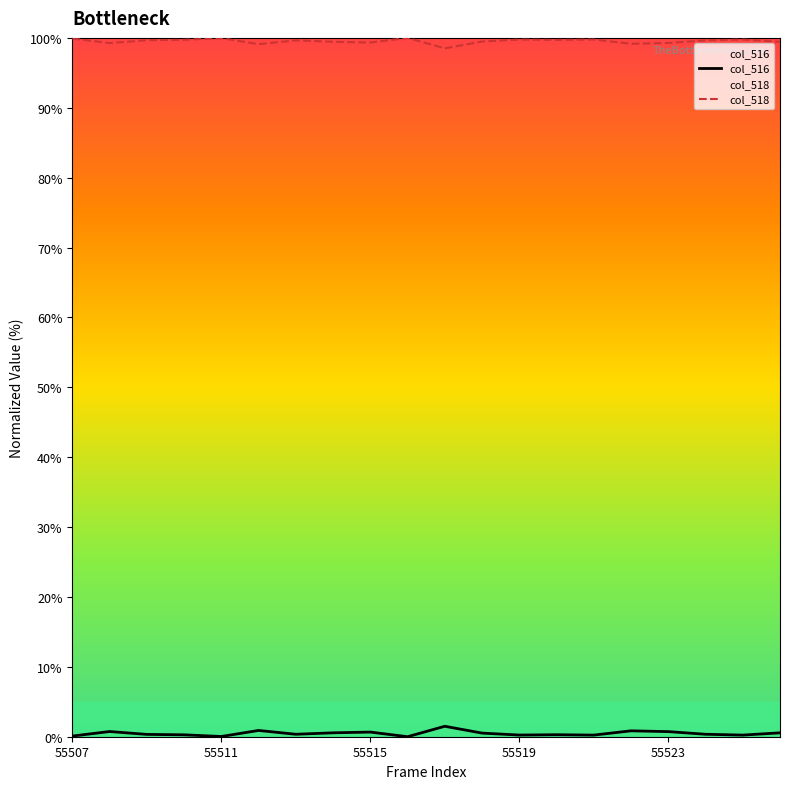

The col_516 series shows 1.5 at 10. True or false?

True